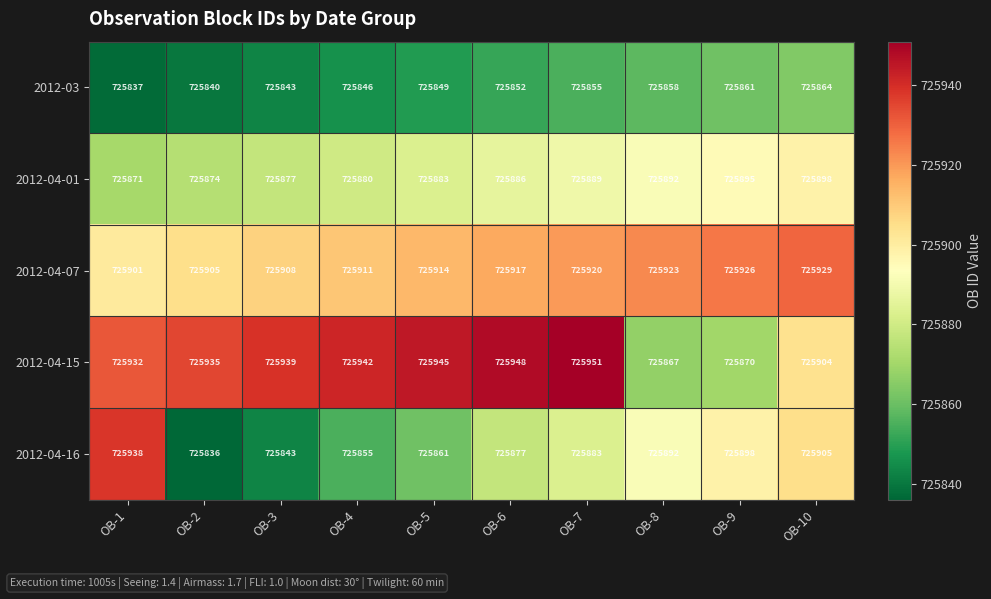

Is the value of 2012-04-15 at OB-5 greater than the value of 2012-04-01 at OB-9?

Yes